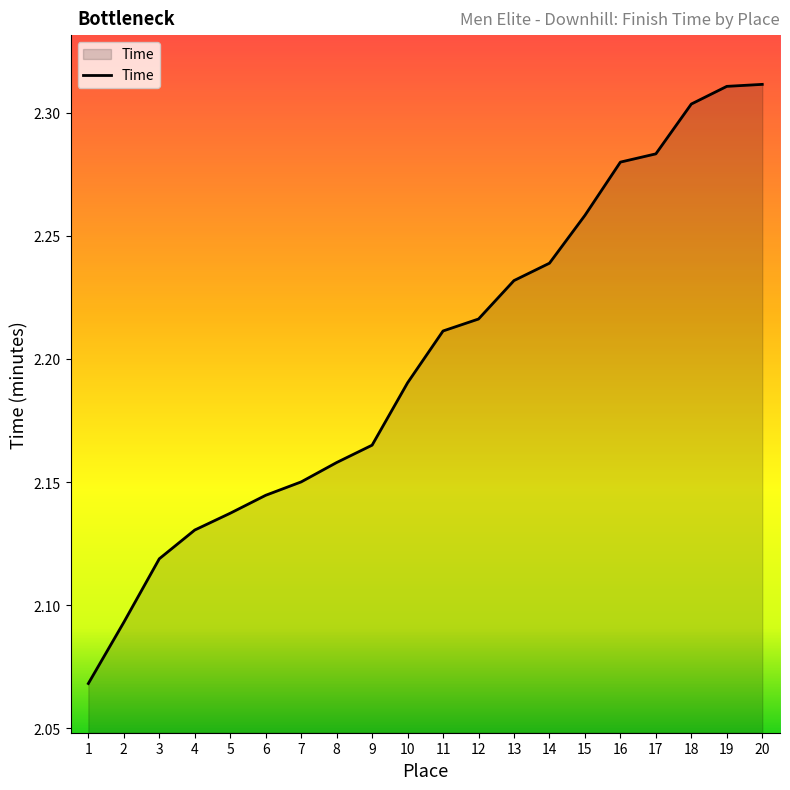

Between 19 and 14, which is larger?

19